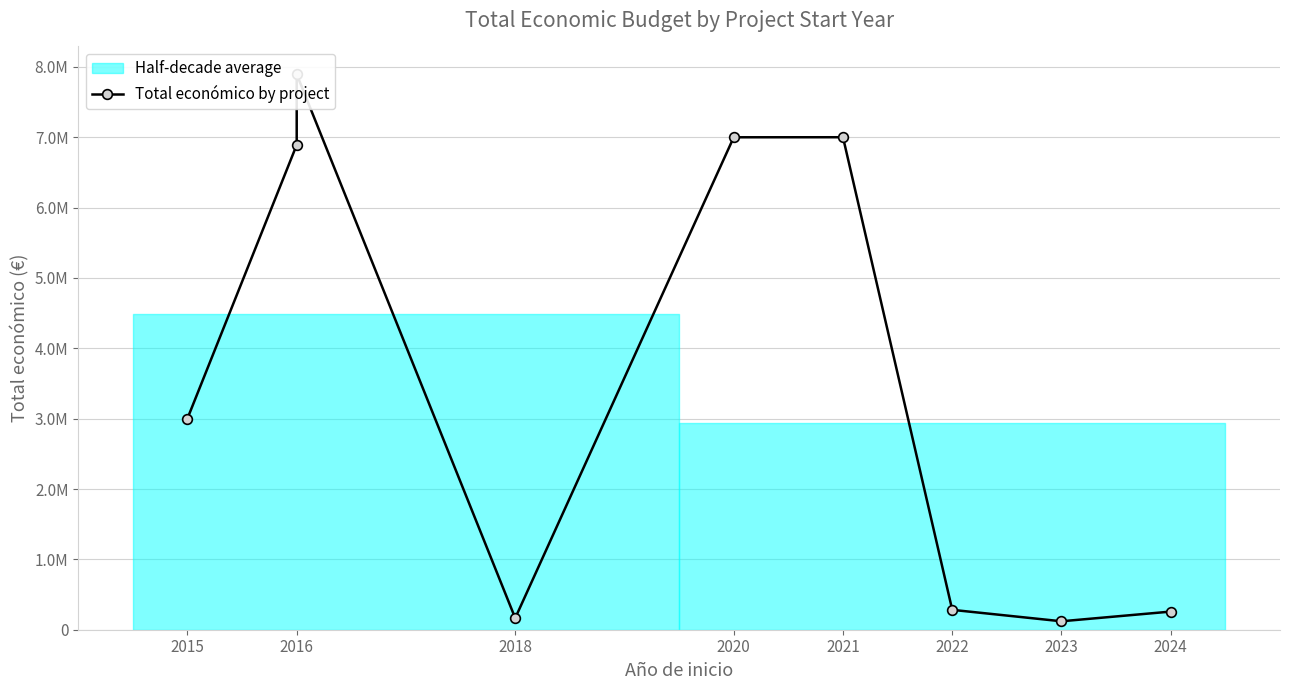

What is the sum of the values at 2022 and 2023?

402580